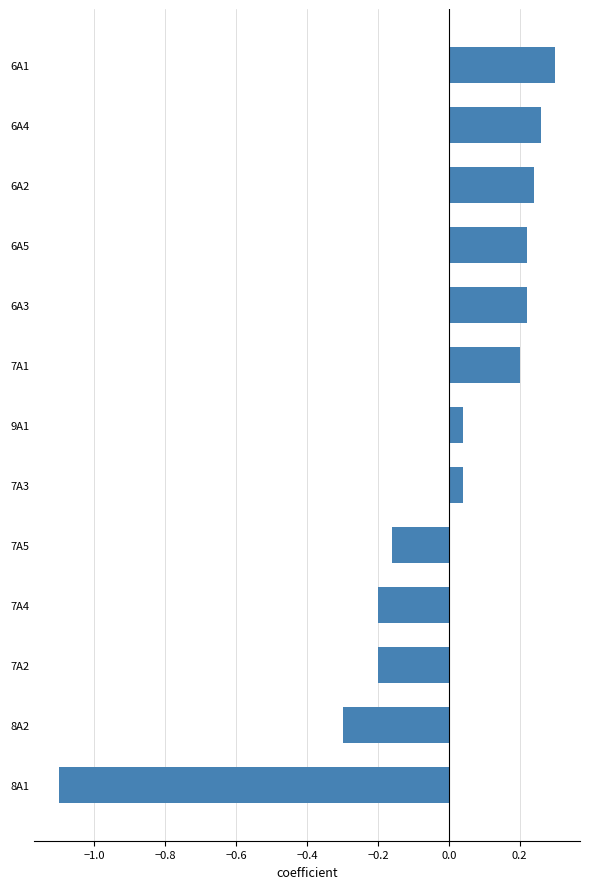

Which has a higher value, 7A1 or 7A2?

7A1